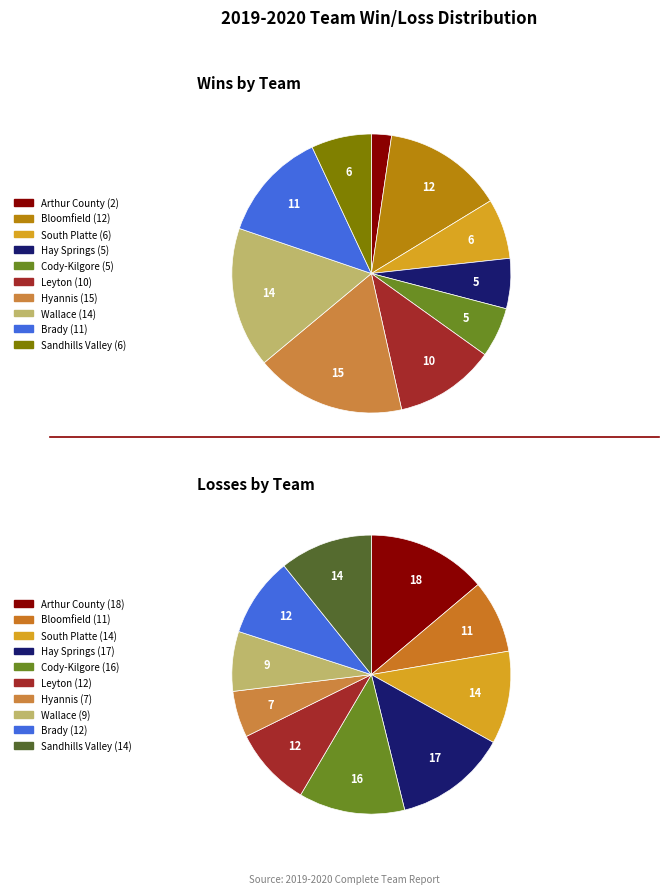

How many segments does this pie chart have?

10